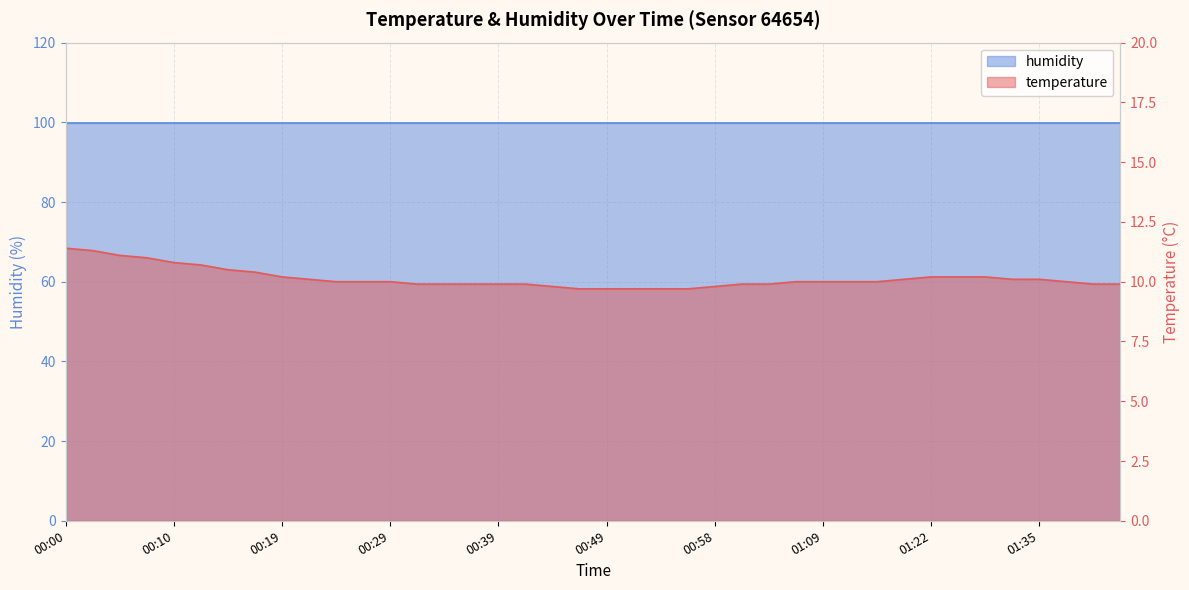

Where does the data first go above 10?

00:00